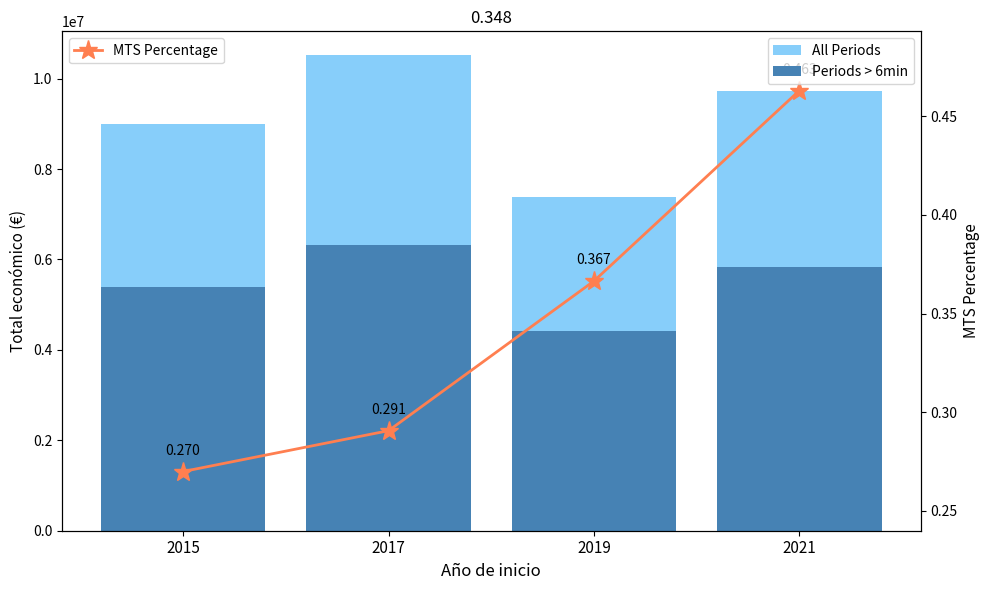

What is the greatest value displayed?

10518904.0